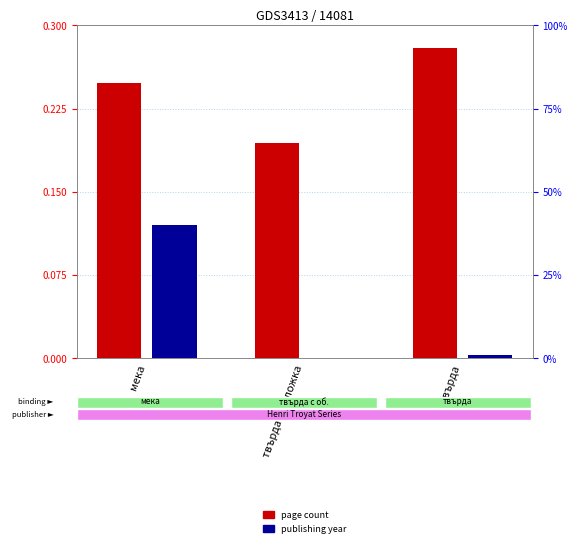

Rank the categories by page count (normalized) value from lowest to highest.

твърда с обложка, мека, твърда